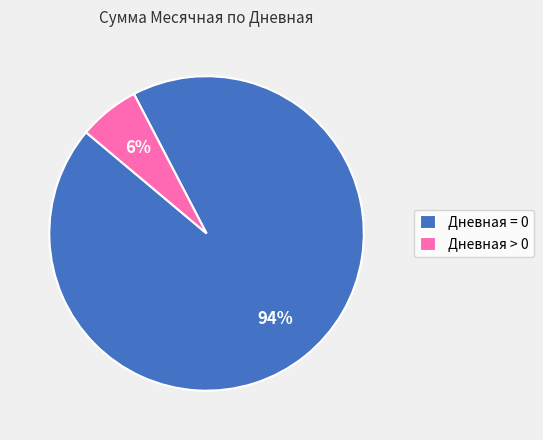

Do Дневная > 0 and Дневная = 0 together represent more than half of the pie?

Yes